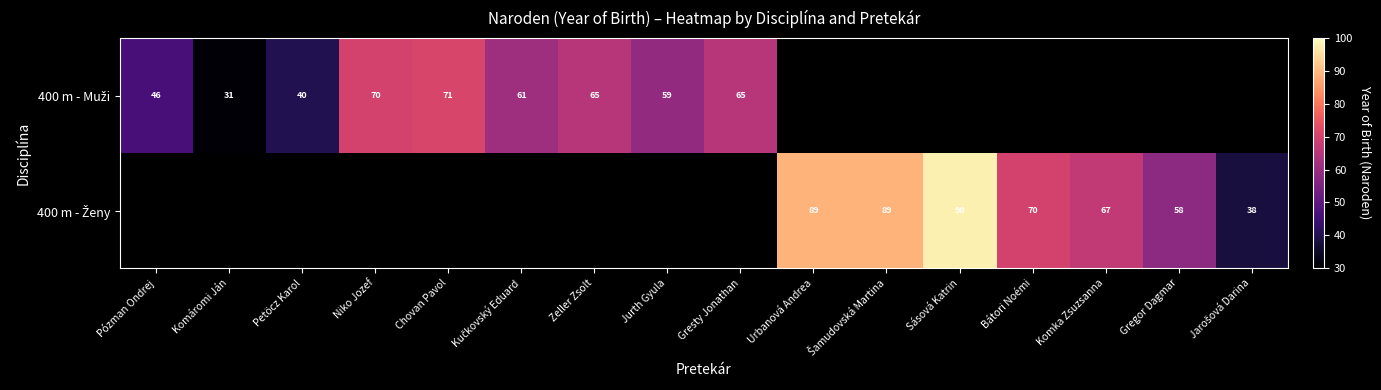

What is the lowest value of the 400 m - Muži series?

31.0